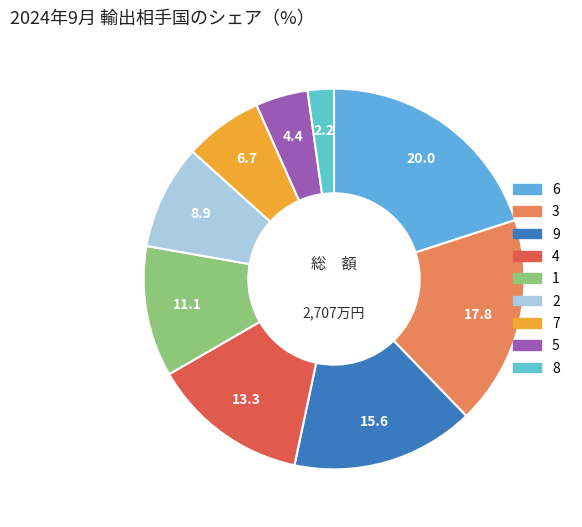

Count the number of slices in the pie.

9